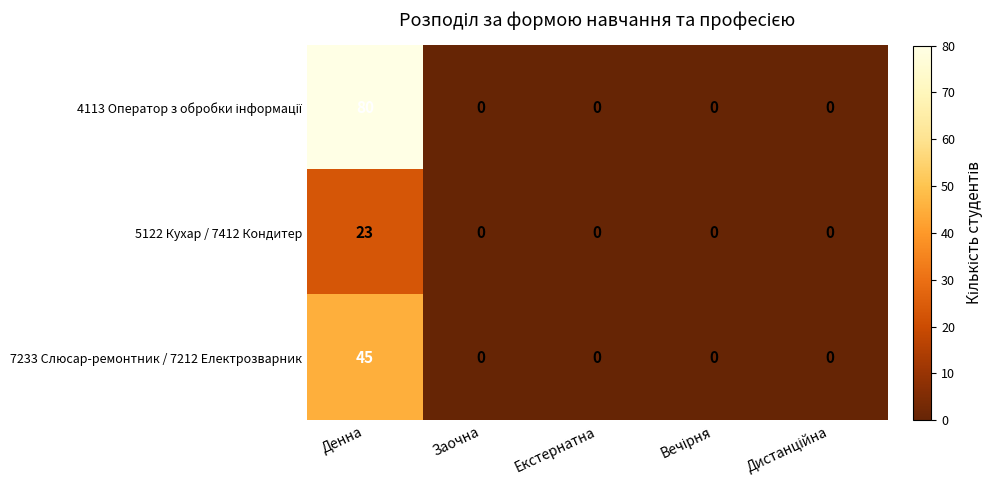

What is the difference between the maximum and second lowest values in the 7233 Слюсар-ремонтник / 7212 Електрозварник series?

45